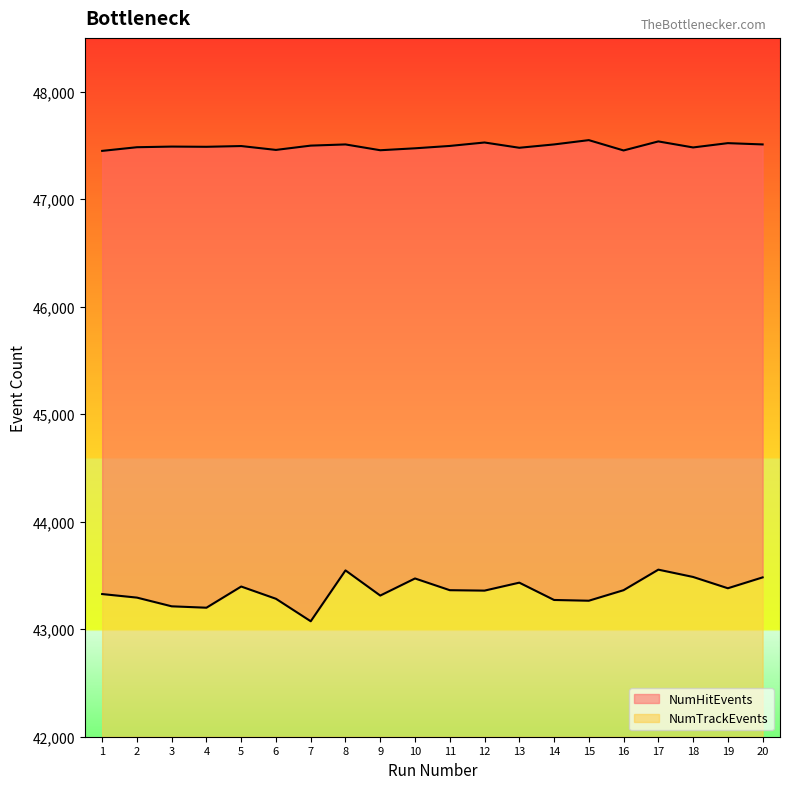

Reading left to right, transcribe all the data shown in this chart.

NumHitEvents: 1=47449	2=47483	3=47489	4=47487	5=47494	6=47458	7=47498	8=47509	9=47455	10=47473	11=47495	12=47527	13=47478	14=47509	15=47549	16=47453	17=47537	18=47481	19=47521	20=47509
NumTrackEvents: 1=43327	2=43294	3=43213	4=43200	5=43397	6=43283	7=43074	8=43547	9=43313	10=43472	11=43363	12=43359	13=43433	14=43272	15=43265	16=43363	17=43554	18=43486	19=43381	20=43482